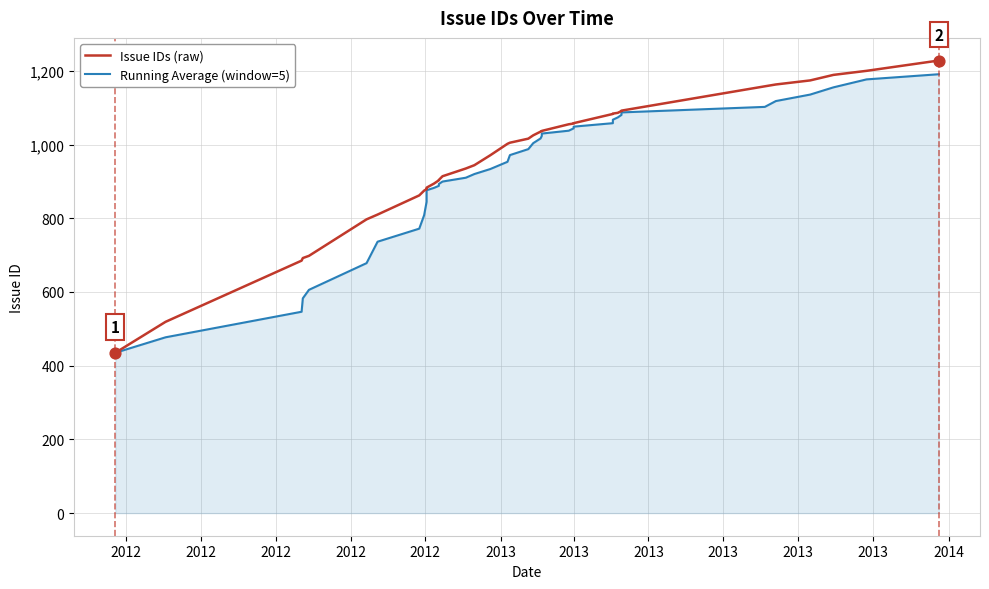

Is the value of Issue IDs (raw) at 22 greater than the value of Running Average (window=5) at 35?

No